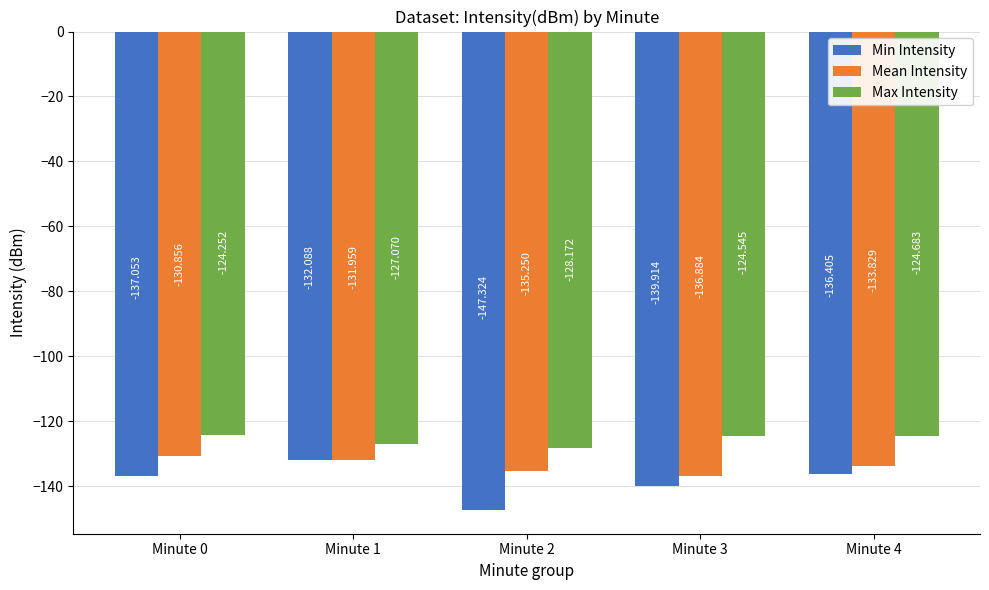

Rank the series by their average value, from lowest to highest.

Min Intensity, Mean Intensity, Max Intensity